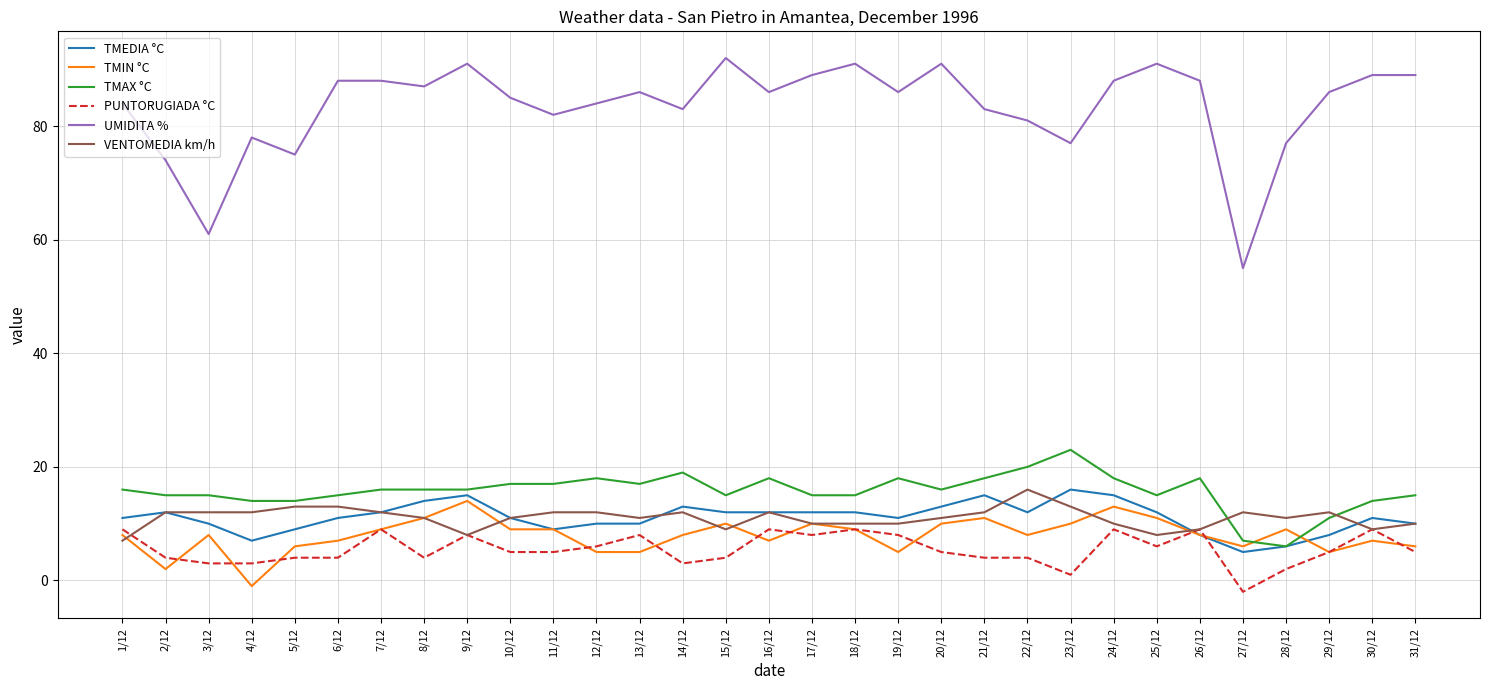

Which series has the widest spread of values?

UMIDITA %